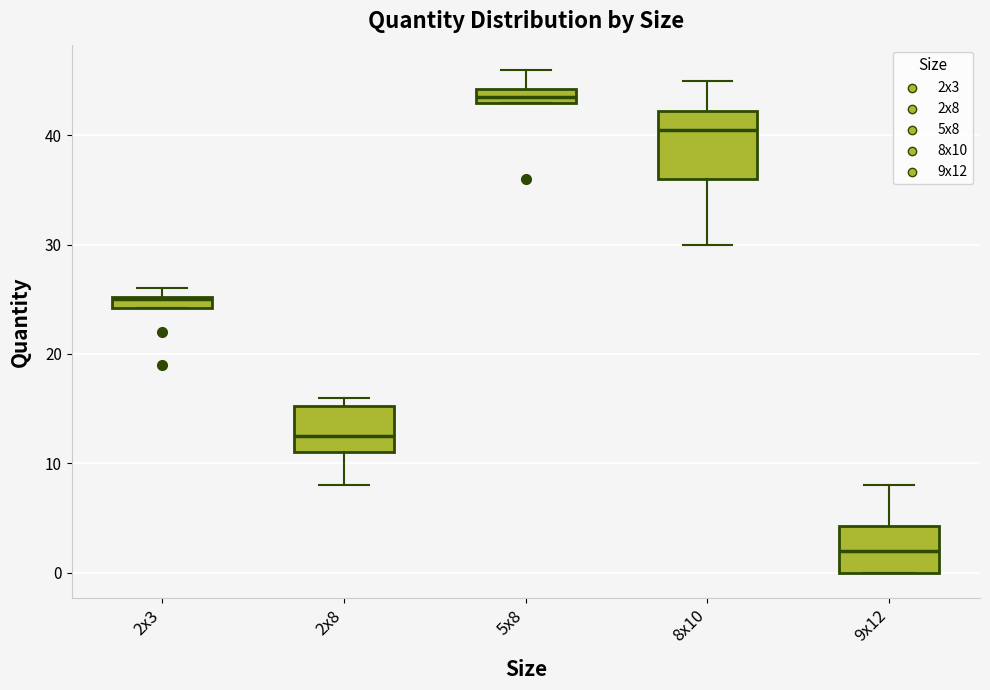

Which box has the highest median line?

5x8